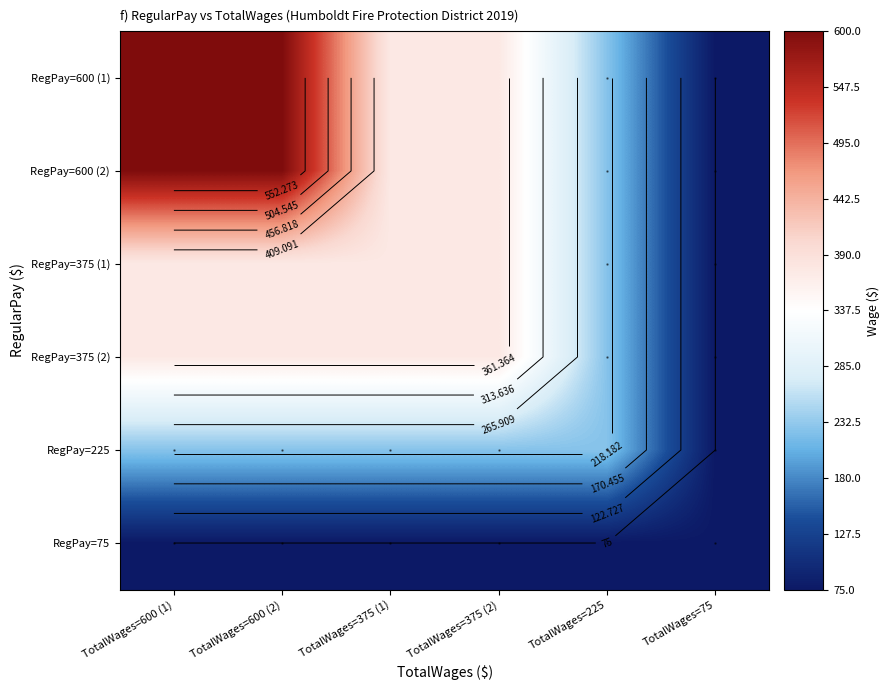

Is it true that RegPay=75 equals 119 at TotalWages=375 (2)?

False